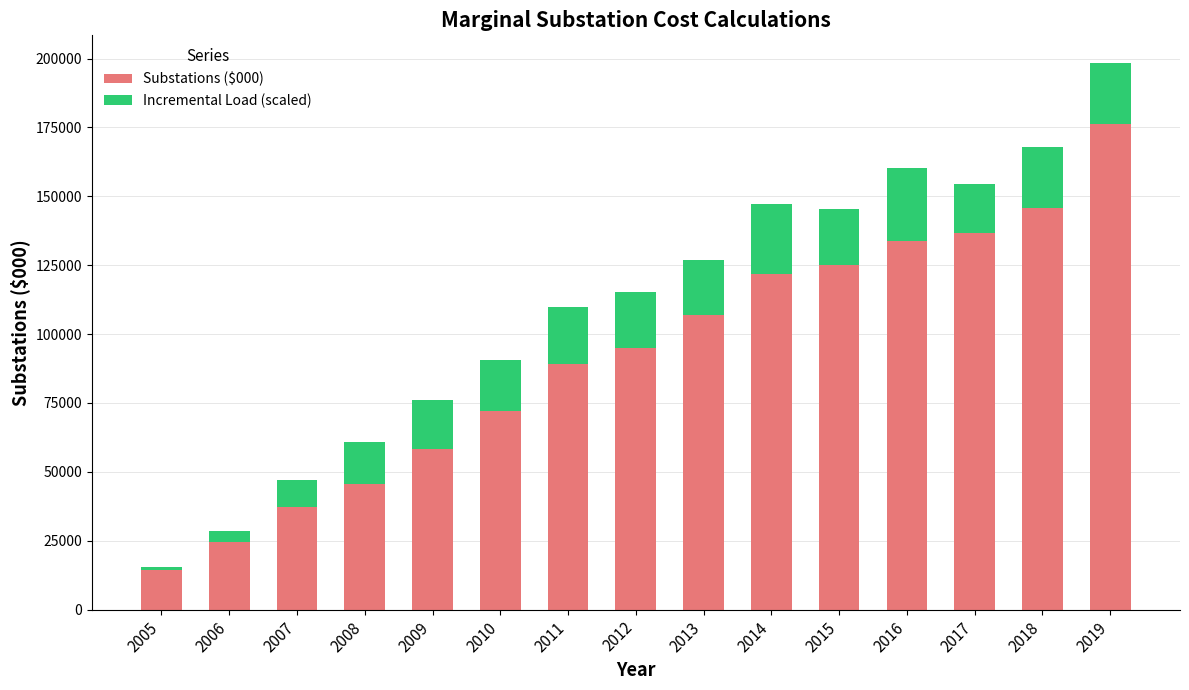

What is the lowest value of the Substations ($000) series?

14395.3